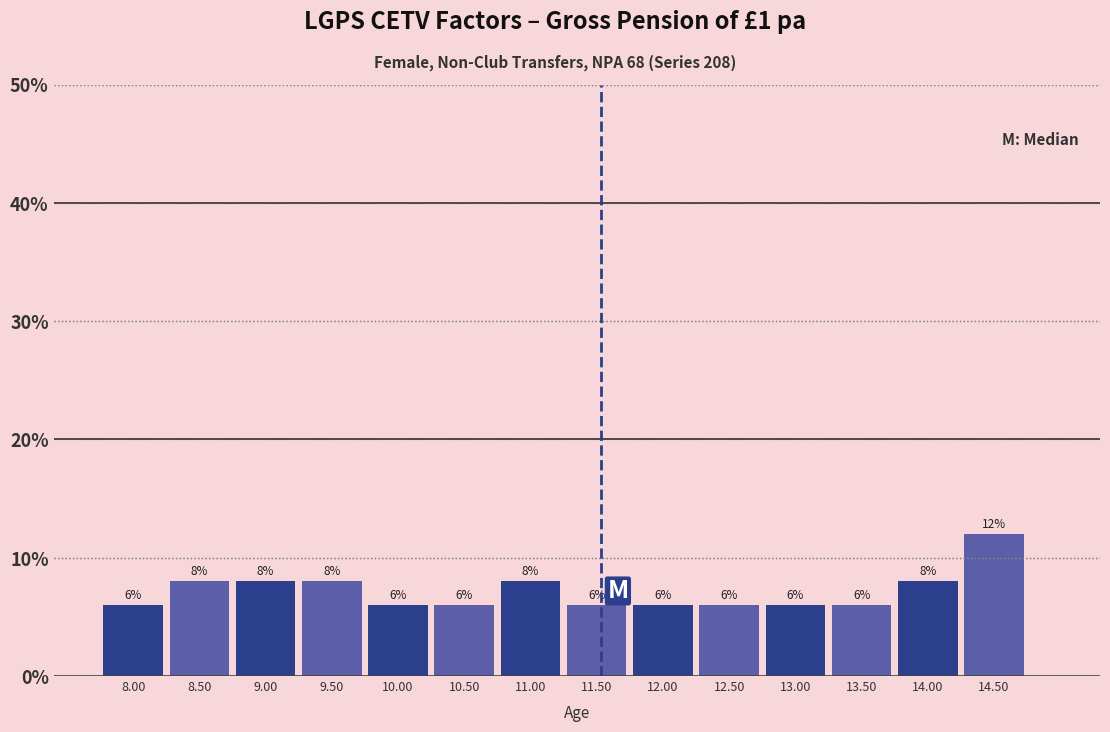

How tall is the bar that spans 11.25 to 11.75 on the x-axis?

6